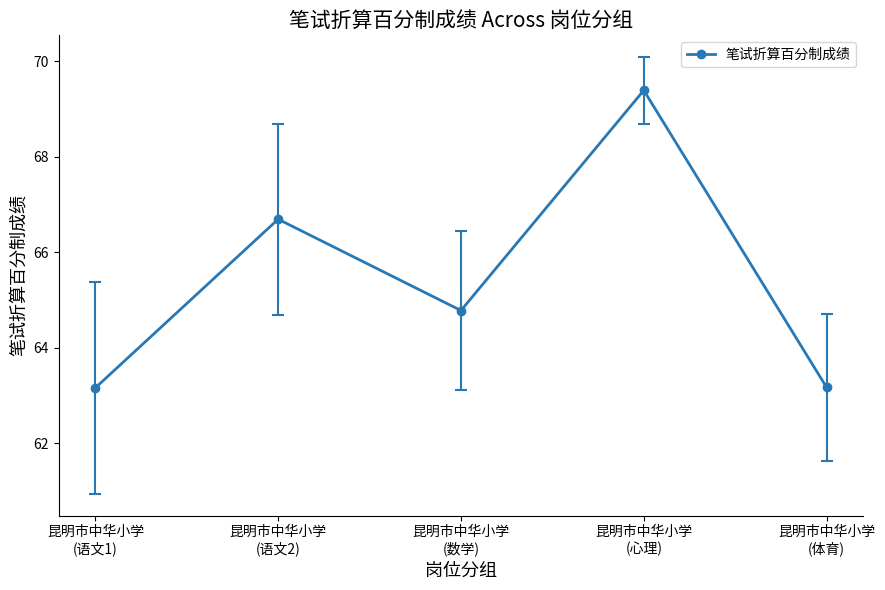

How many data points are less than 64?

2